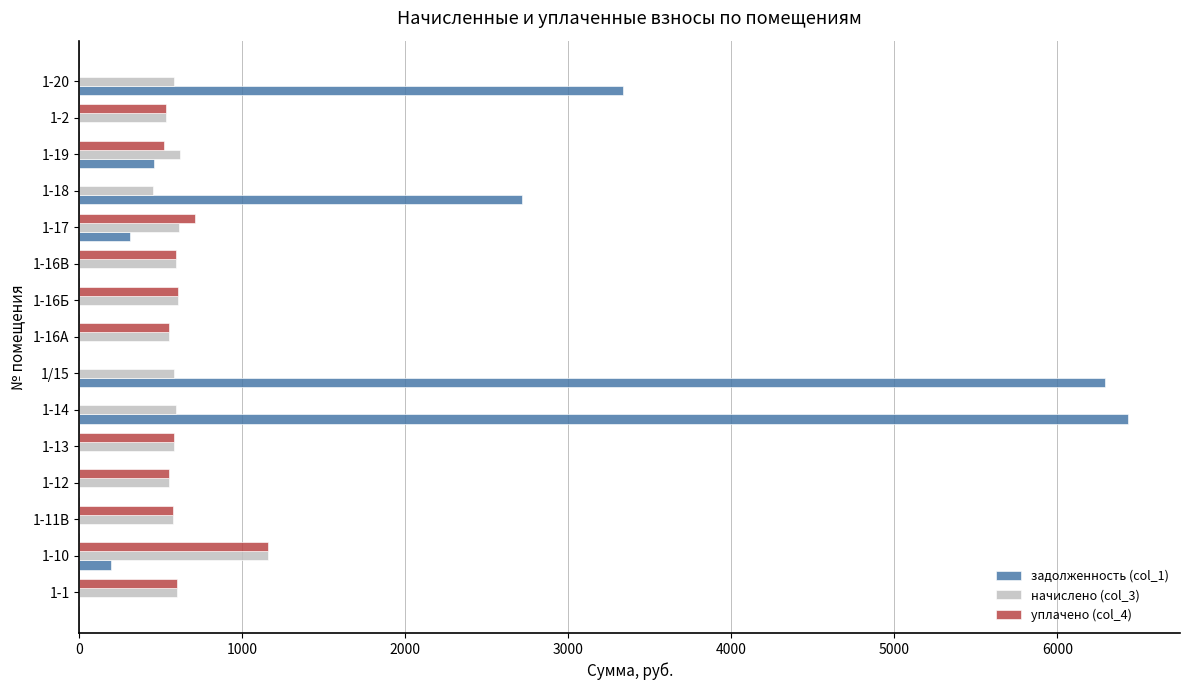

The value of начислено (col_3) at 1-18 is 451.6. True or false?

True